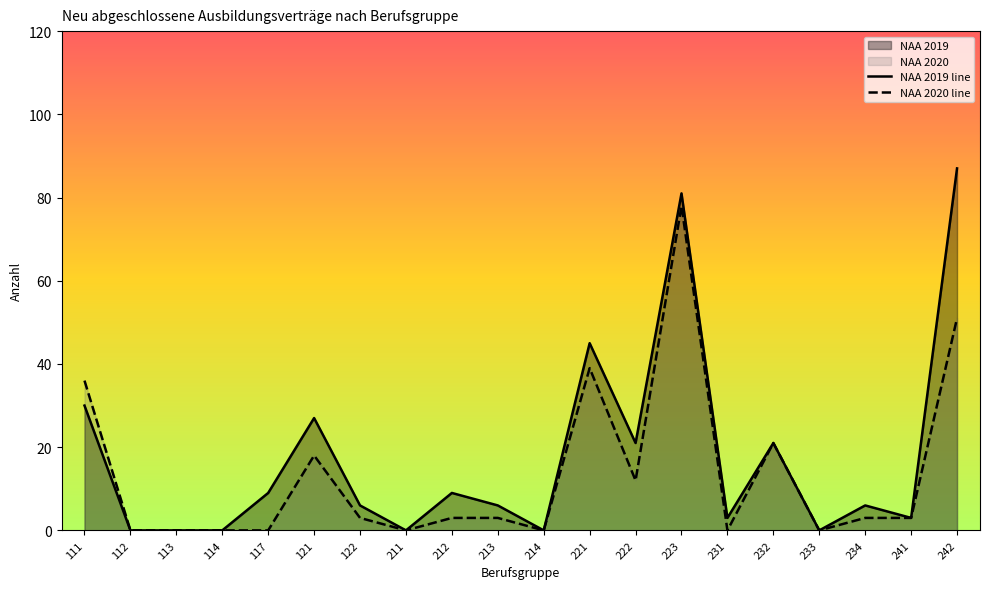

Reading right to left, list all the values displayed in this chart.

NAA 2019 line: 87	3	6	0	21	3	81	21	45	0	6	9	0	6	27	9	0	0	0	30
NAA 2020 line: 51	3	3	0	21	0	78	12	39	0	3	3	0	3	18	0	0	0	0	36